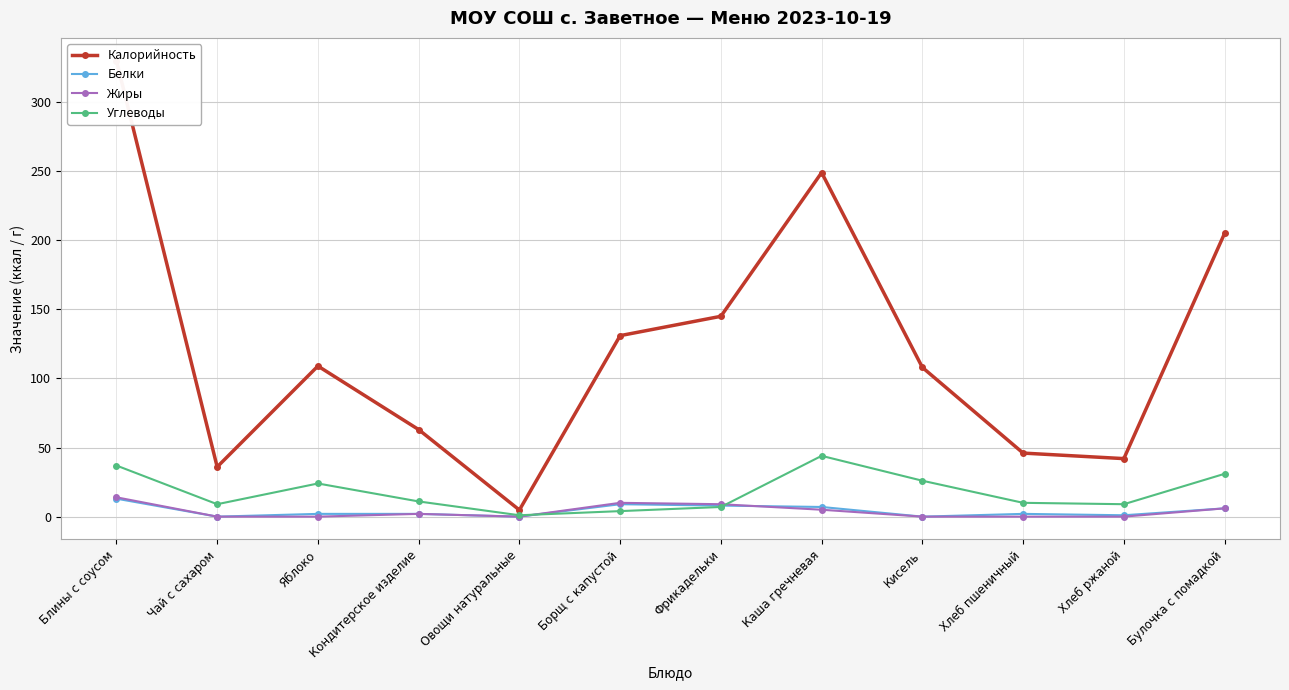

True or false: Белки and Калорийность cross at least once.

False